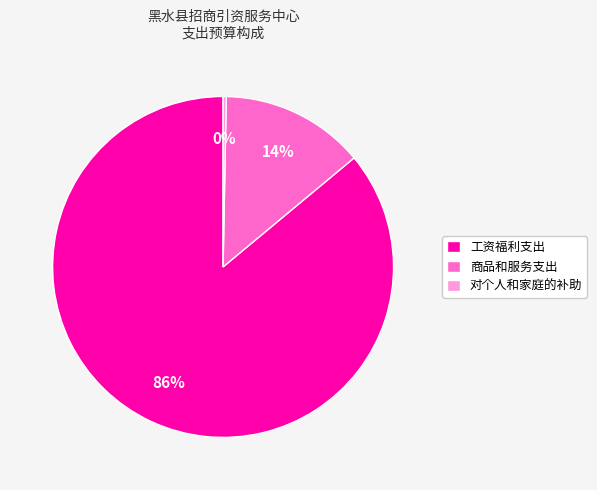

How many segments does this pie chart have?

3